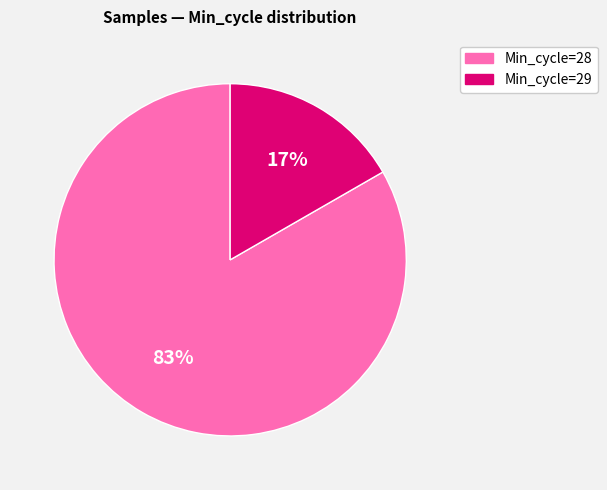

Is the sum of Min_cycle=28 and Min_cycle=29 greater than half?

Yes